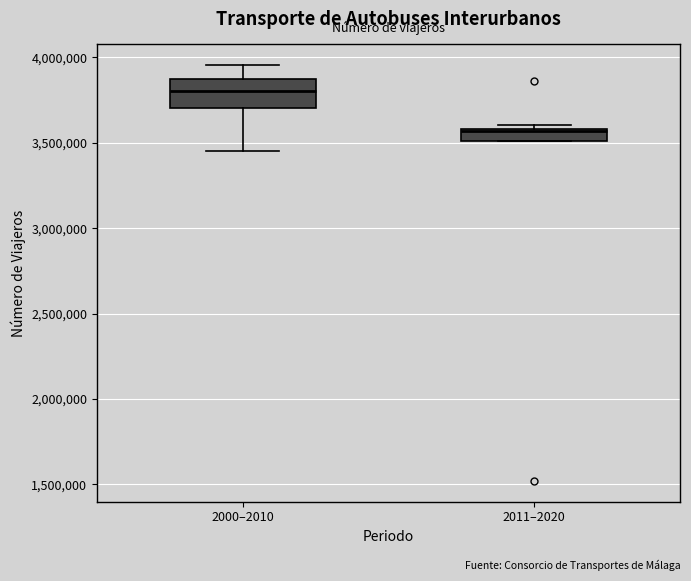

Which box is the tallest, from its lower edge to its upper edge?

2000–2010